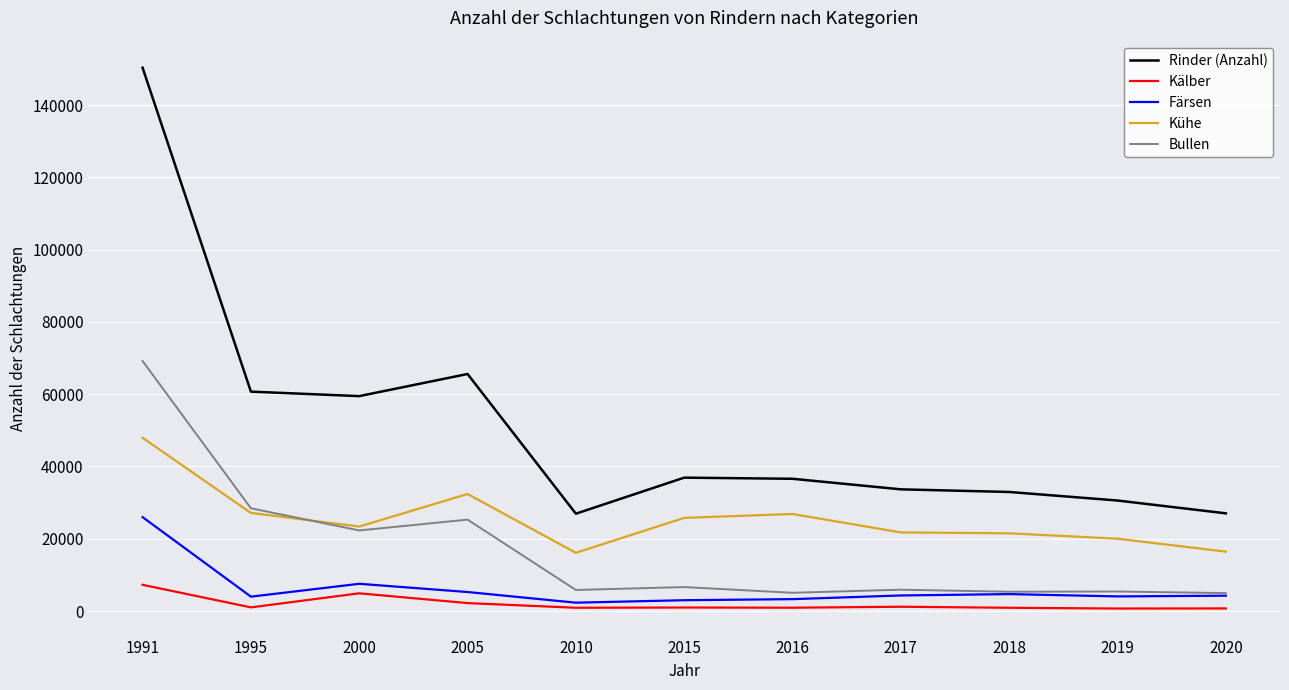

What is the sum of all Kühe values?

279243